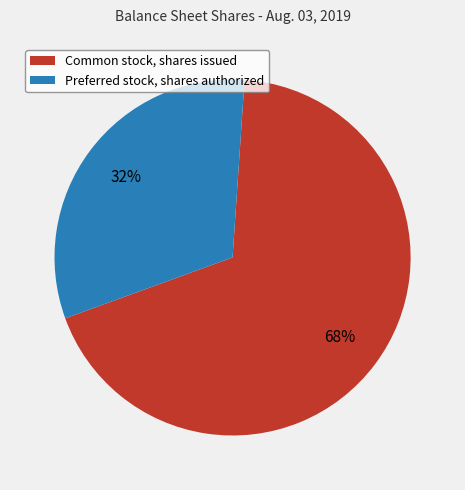

Which category has the smallest portion of the pie?

Preferred stock, shares authorized